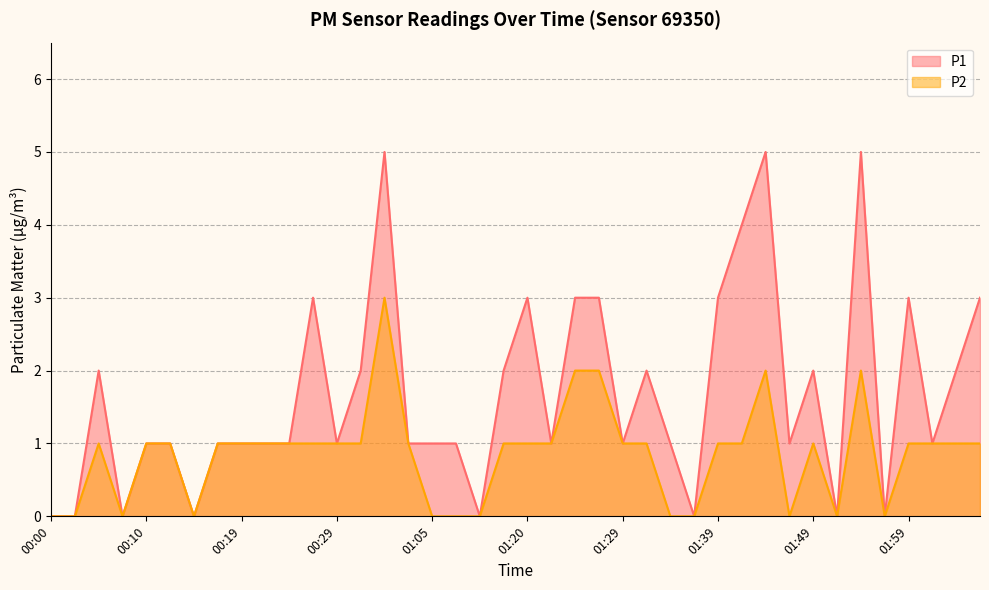

What is the difference between the maximum and second lowest values in the P2 series?

3